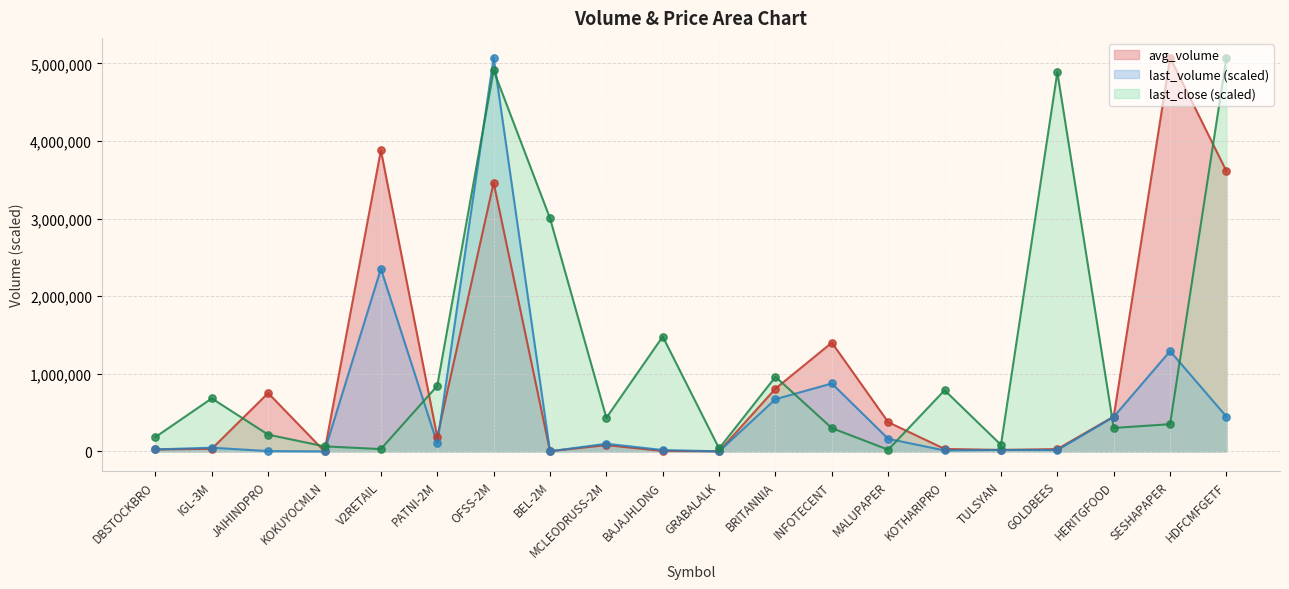

Which series reaches the maximum Y coordinate?

avg_volume